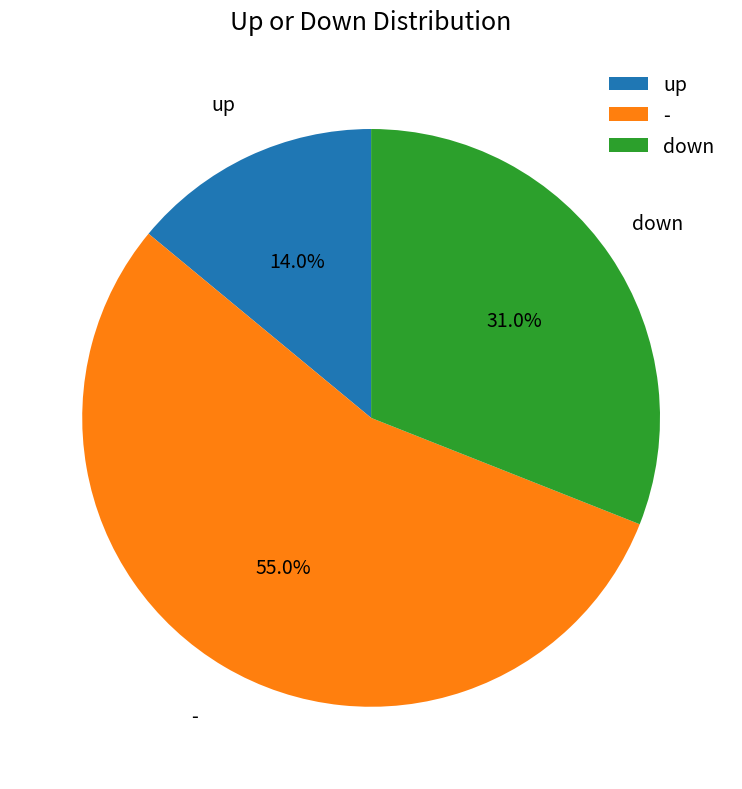

Which has a higher value, down or up?

down